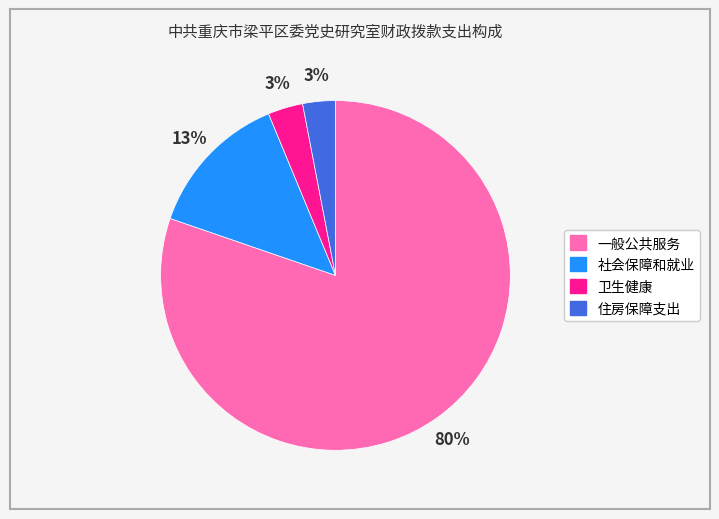

Is 卫生健康 the majority of the pie?

No